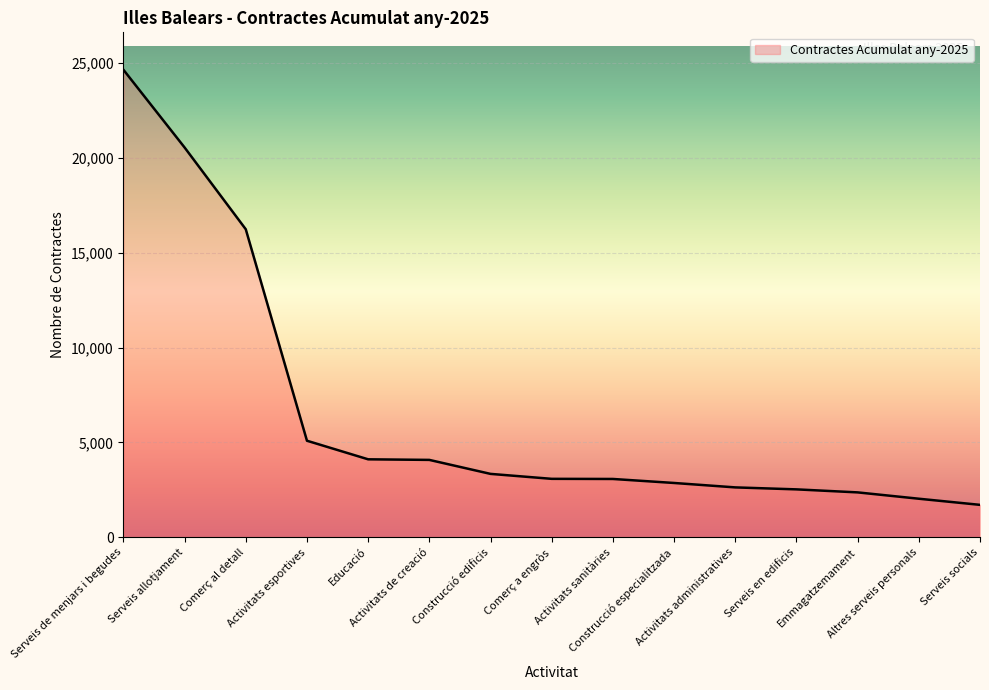

What is the minimum value shown in the chart?

1711